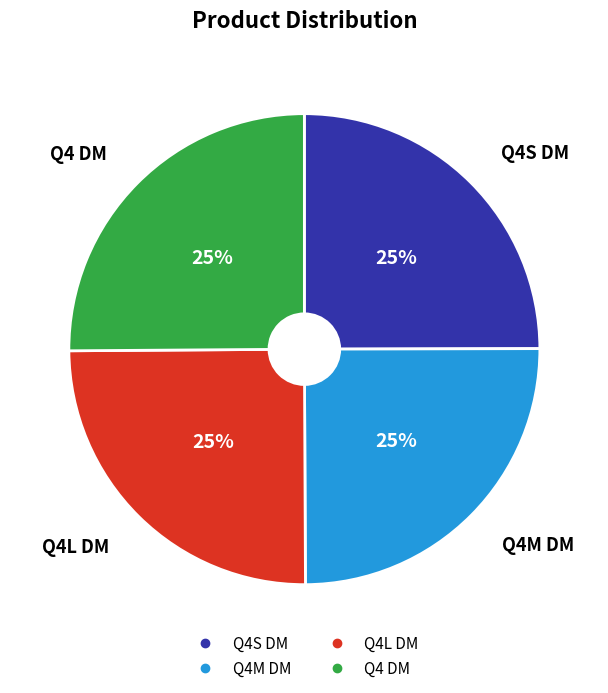

How many segments does this pie chart have?

4